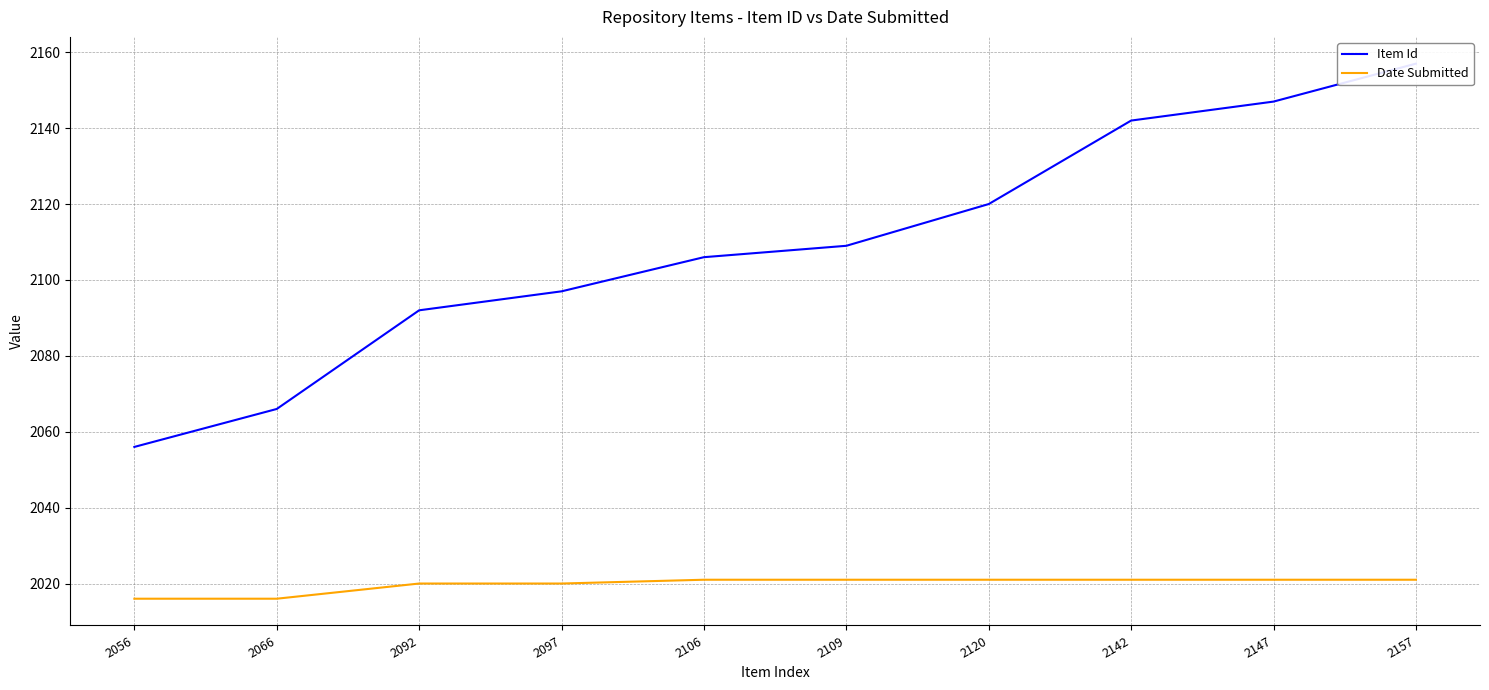

Reading left to right, what are all the values shown in this chart?

Item Id: 2056	2066	2092	2097	2106	2109	2120	2142	2147	2157
Date Submitted: 2016	2016	2020	2020	2021	2021	2021	2021	2021	2021